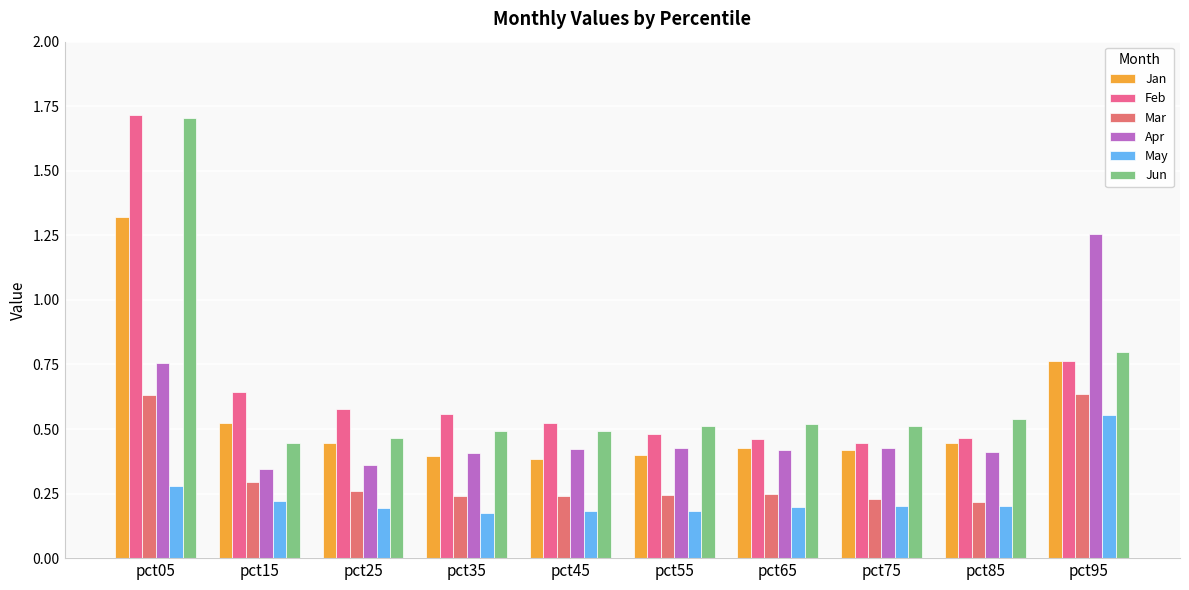

What is the value of the Apr bar at the 7th from the left?

0.4